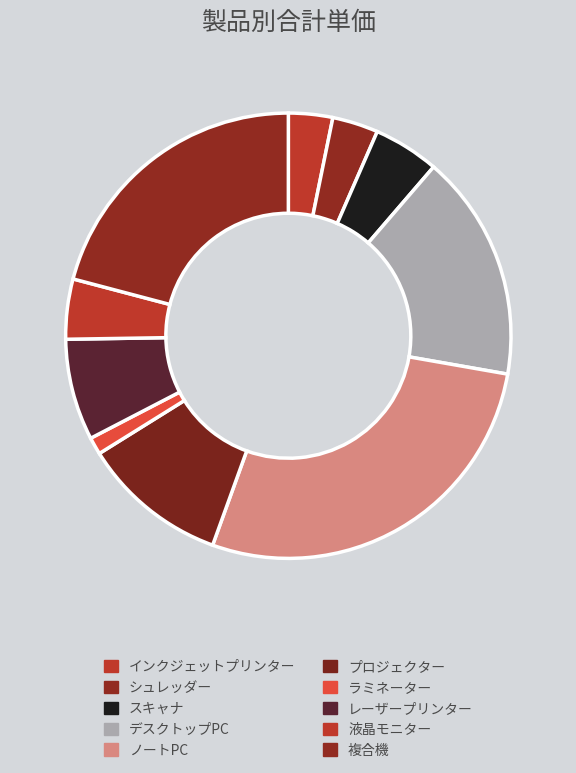

How many segments does this pie chart have?

10